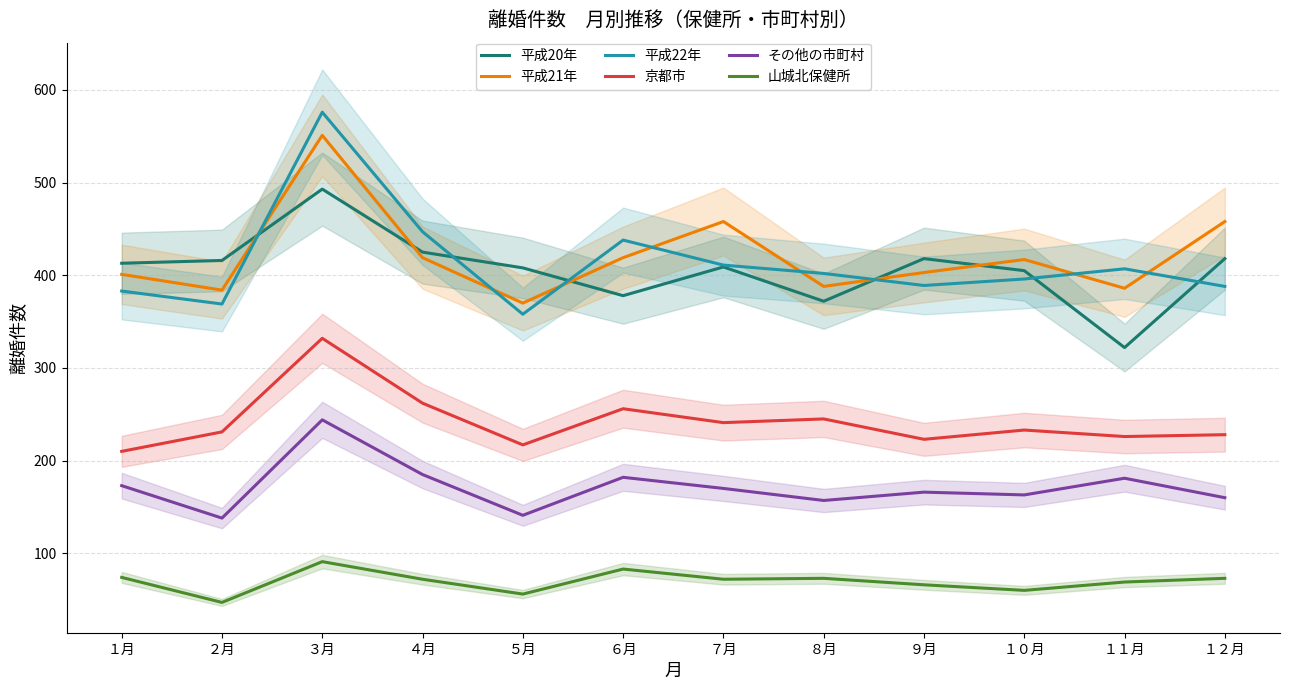

Where does the 平成20年 series first go above 413?

２月